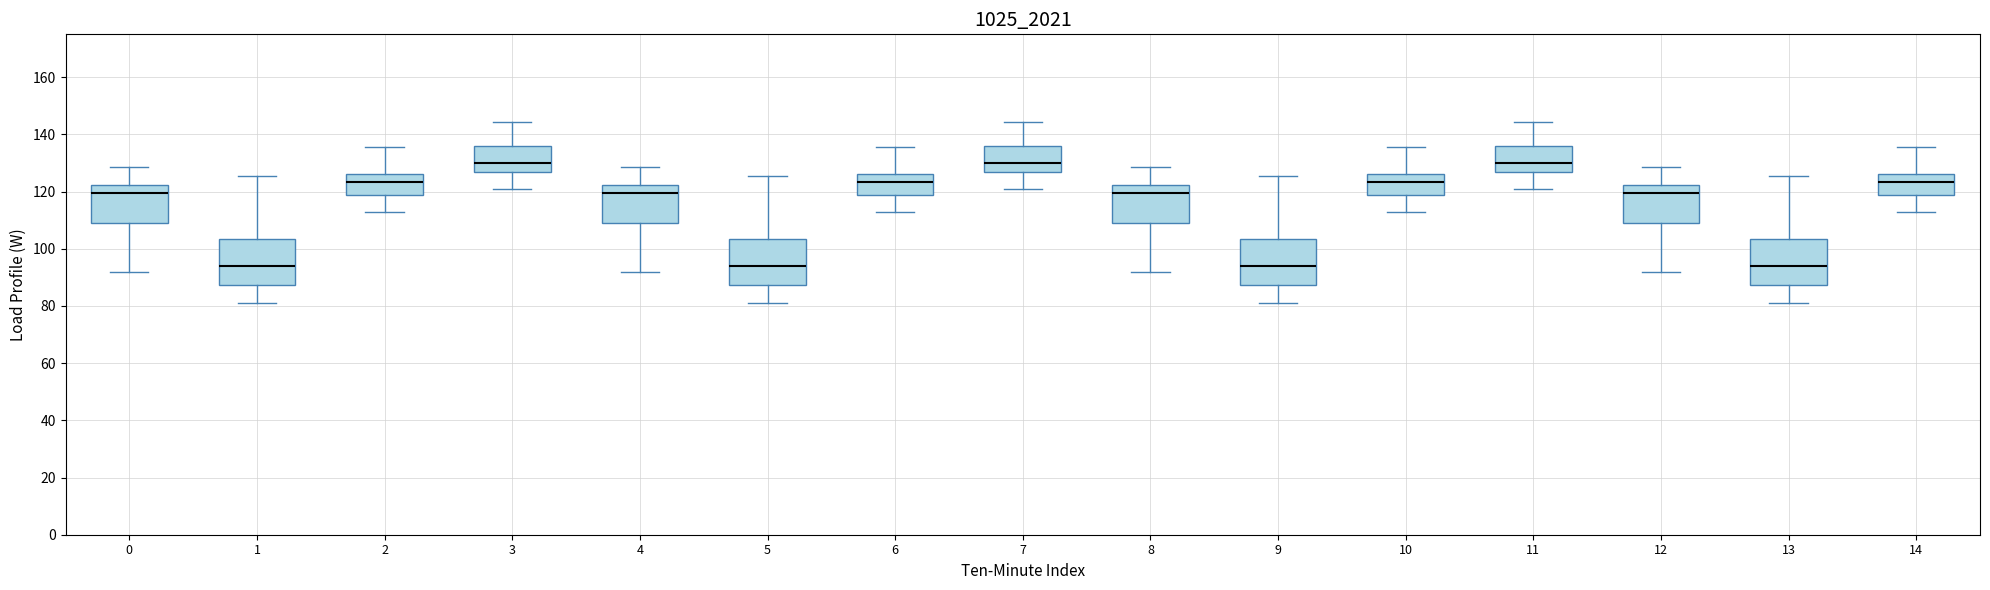

Where does the median line of the box at x = 6 sit on the y-axis? The values are not printed on the chart, so give them approximately, as read against the axis.

124